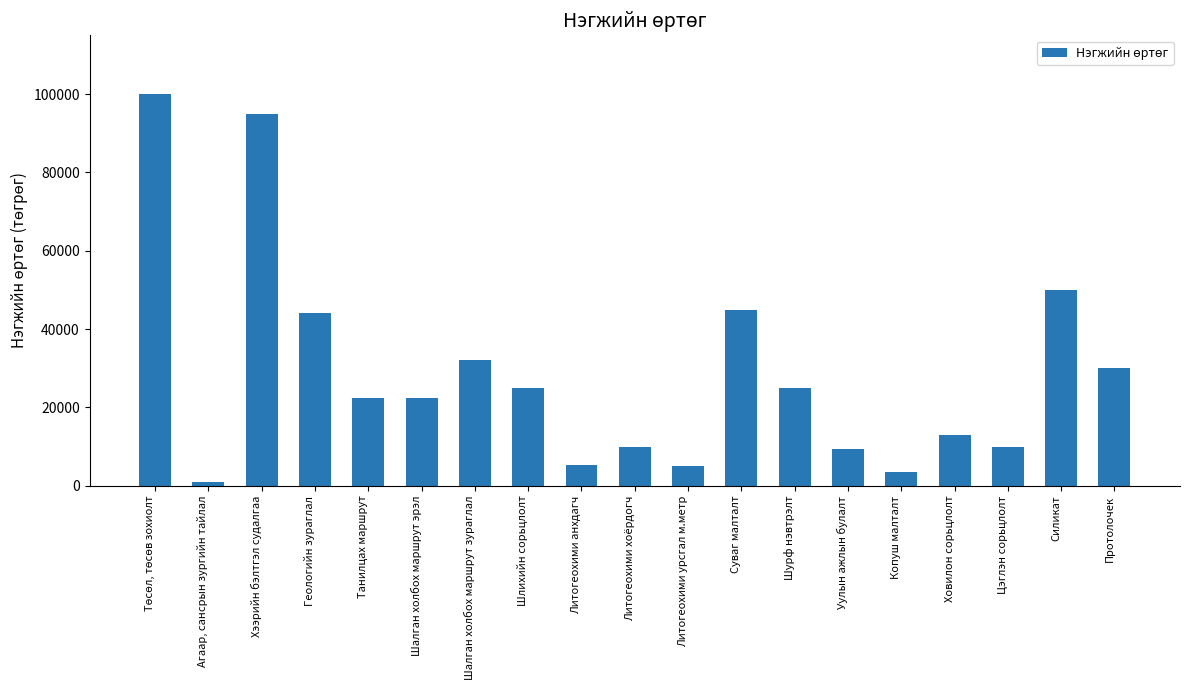

What is the difference between the values at Силикат and Агаар, сансрын зургийн тайлал?

49000